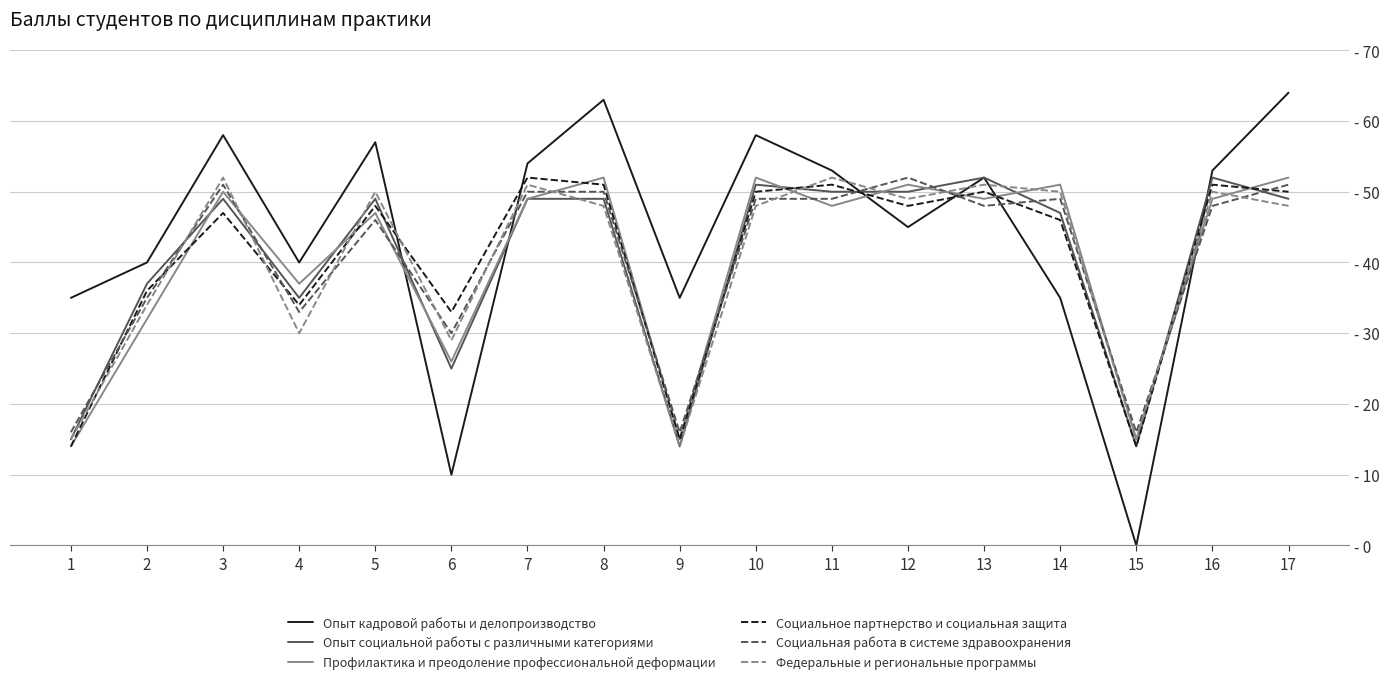

Is this an area chart (filled region under the line)?

No